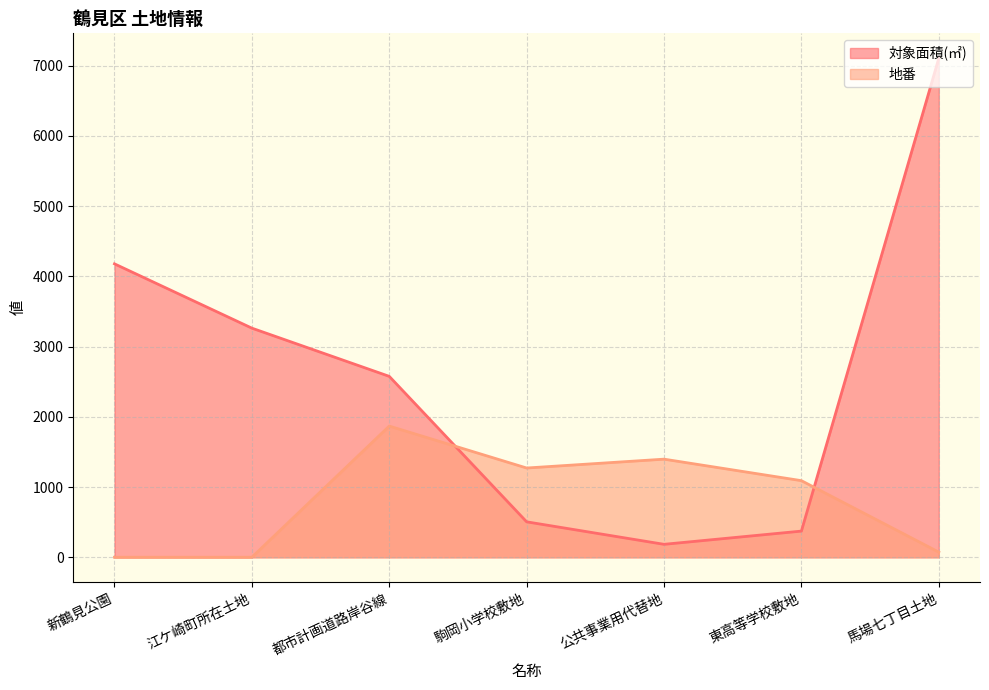

At which label does 対象面積(㎡) first exceed 2575?

新鶴見公園